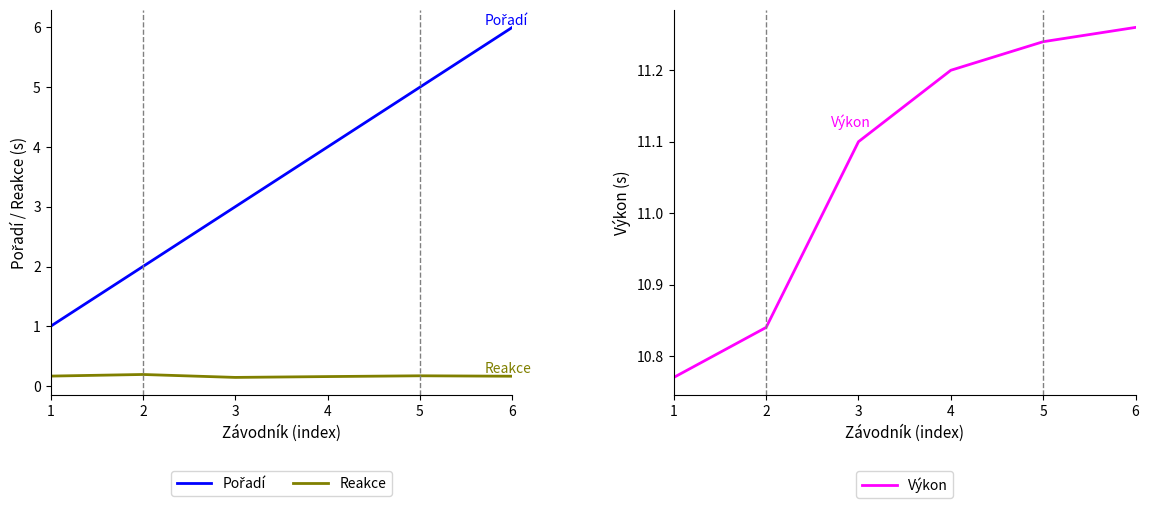

What is the difference between the maximum and minimum values in the Pořadí series?

5.0